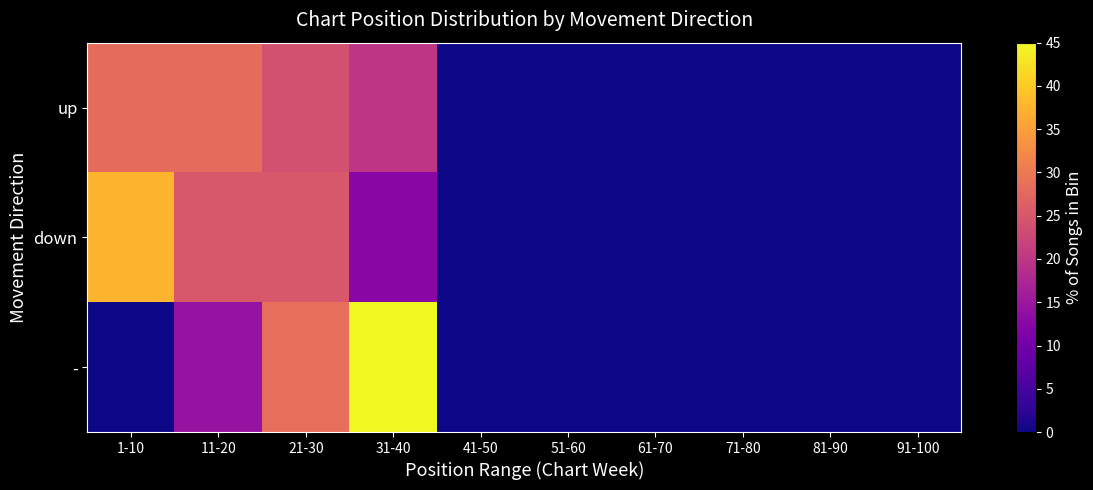

Rank the series by their maximum value, from highest to lowest.

-, down, up